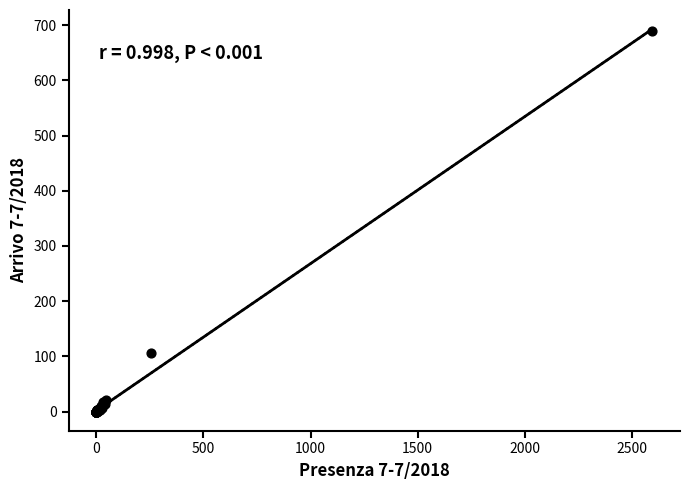

What Y value in the scatter plot is closest to 344?

106